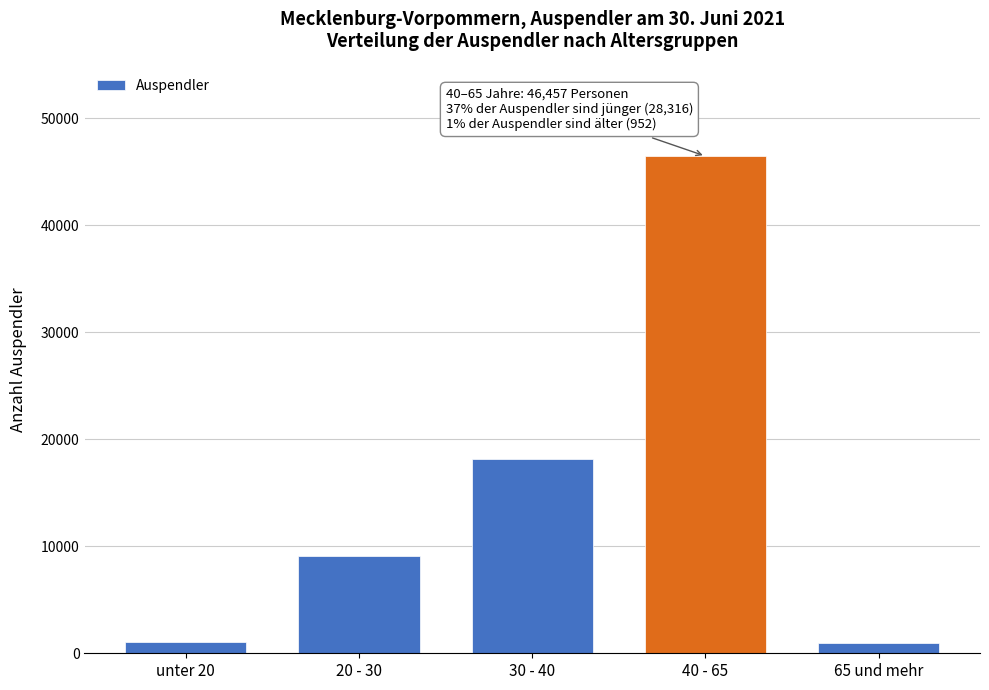

Which has a higher value, 40 - 65 or 20 - 30?

40 - 65